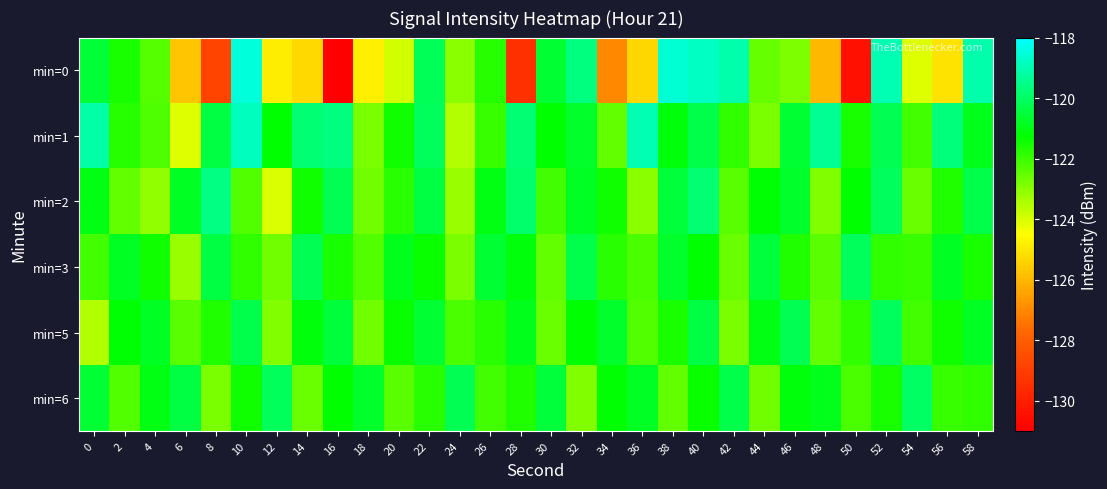

Rank the series by their maximum value, from lowest to highest.

min=3, min=5, min=6, min=2, min=1, min=0